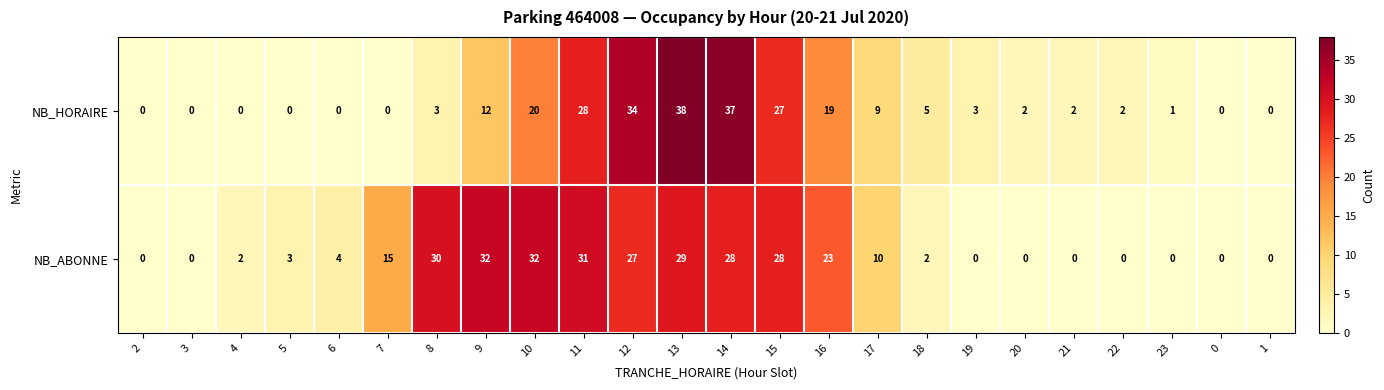

Between 22 and 1, which series saw the biggest shift?

NB_HORAIRE